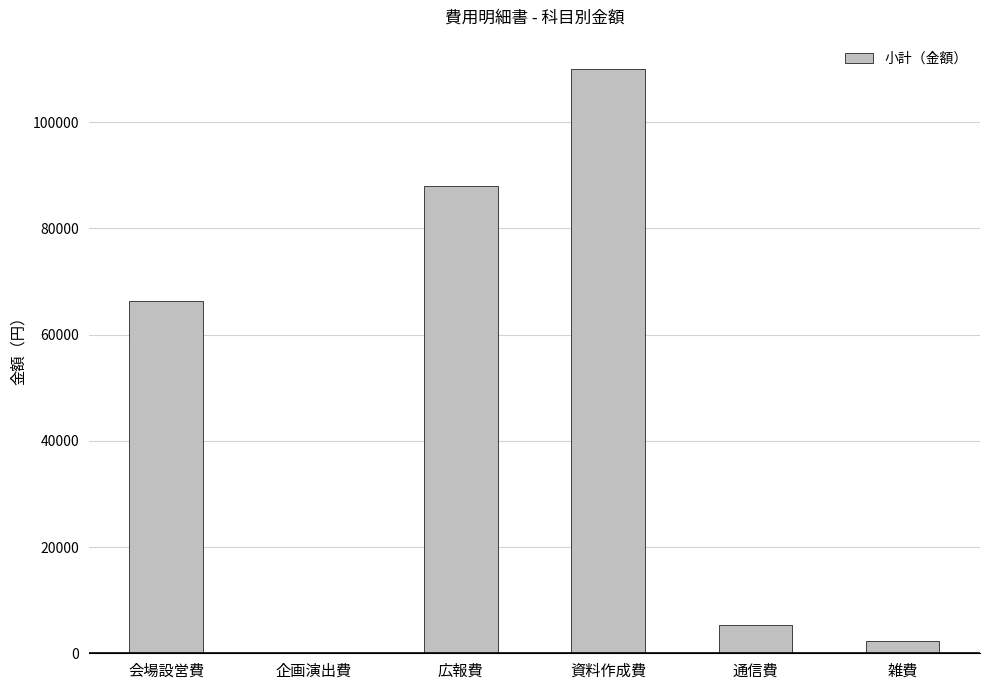

How many series are shown in this chart?

1